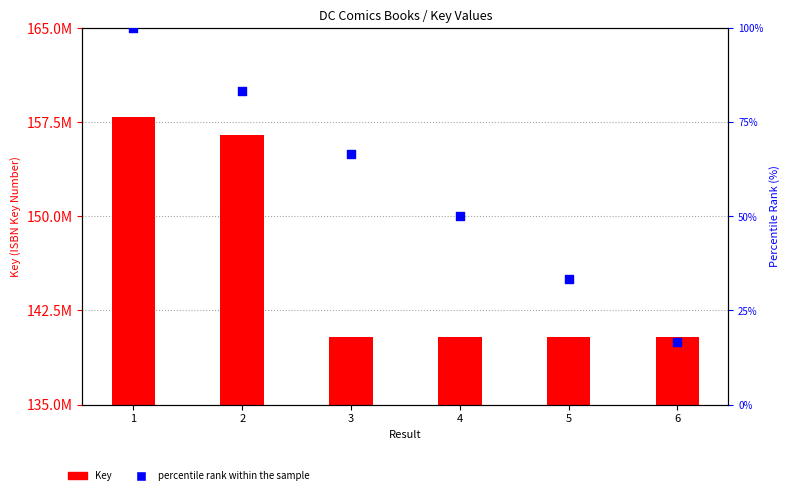

Which series contains the lowest Y value?

percentile rank within the sample